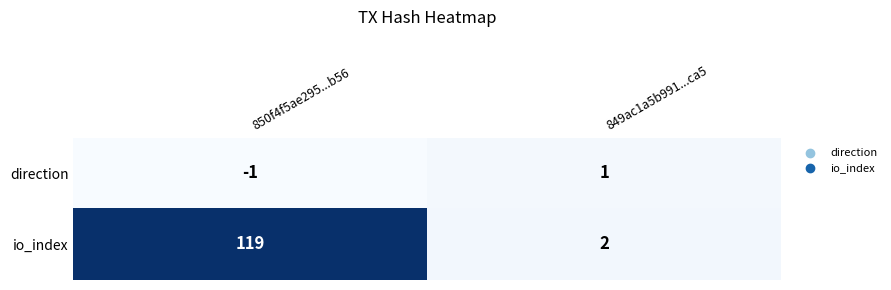

At which label is direction closest to 0?

850f4f5ae295...b56